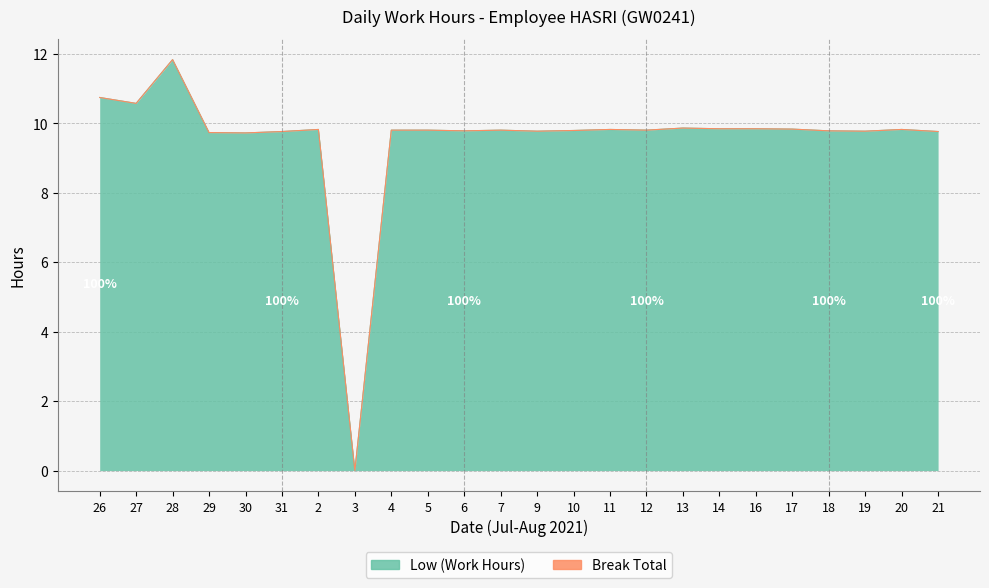

Does the chart display data point markers on the line(s)?

No